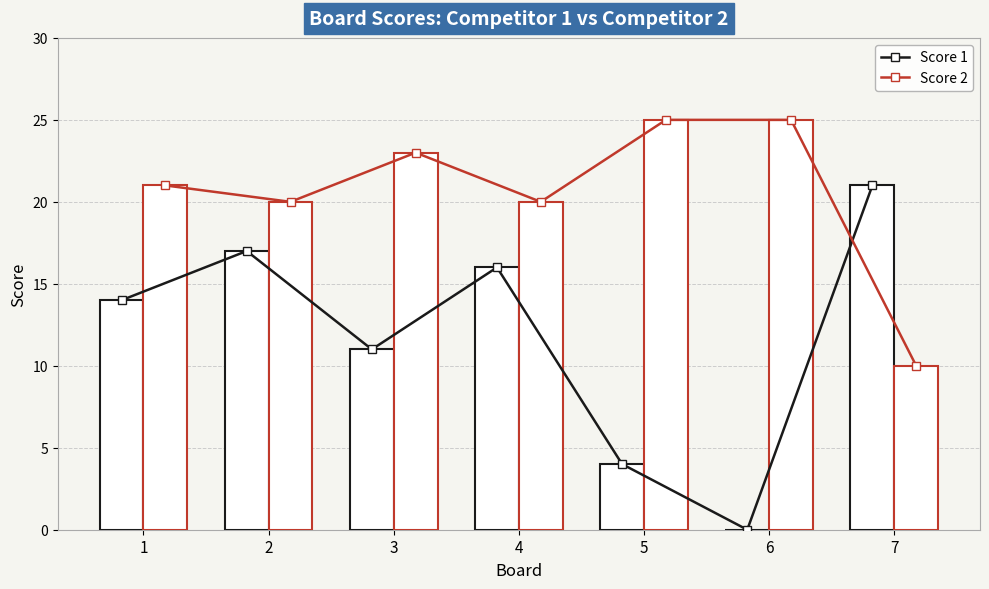

Which label corresponds to the smallest value in the chart?

6